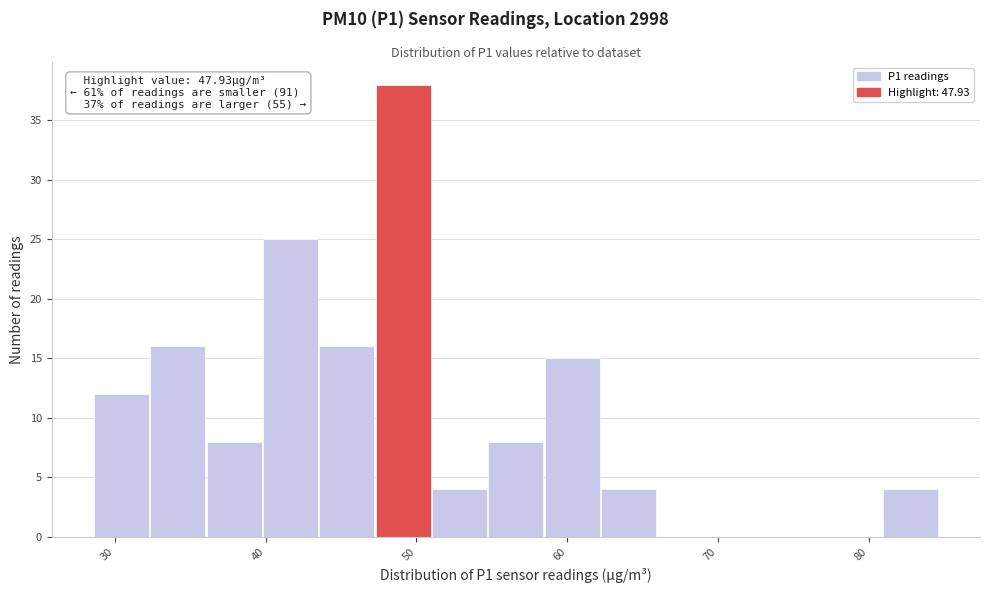

Read against the x-axis, roughly where is the centre of the tallest bar?

49